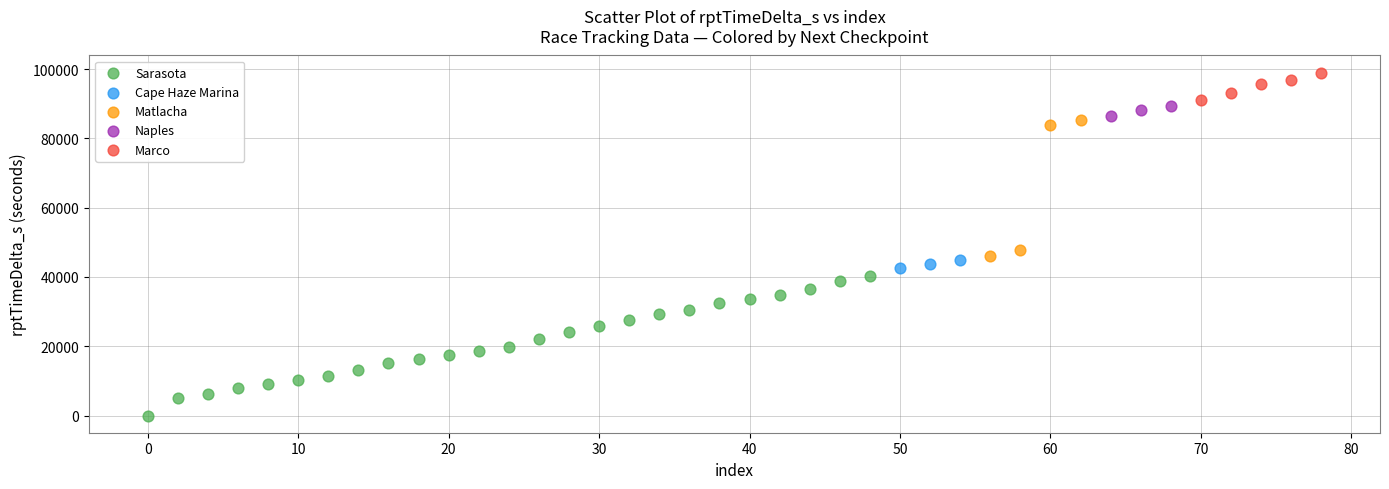

Which series reaches the maximum Y coordinate?

Marco